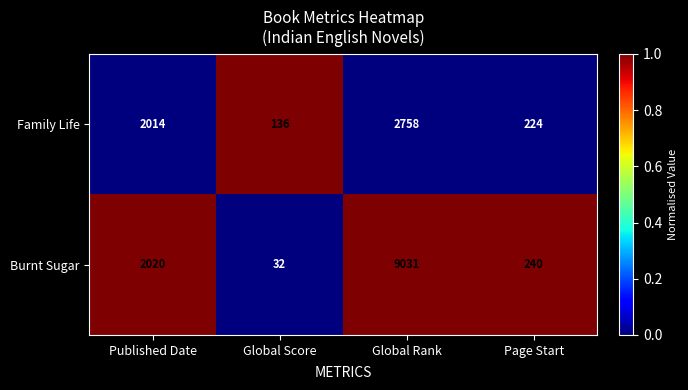

Rank the series by their average value, from highest to lowest.

Burnt Sugar, Family Life